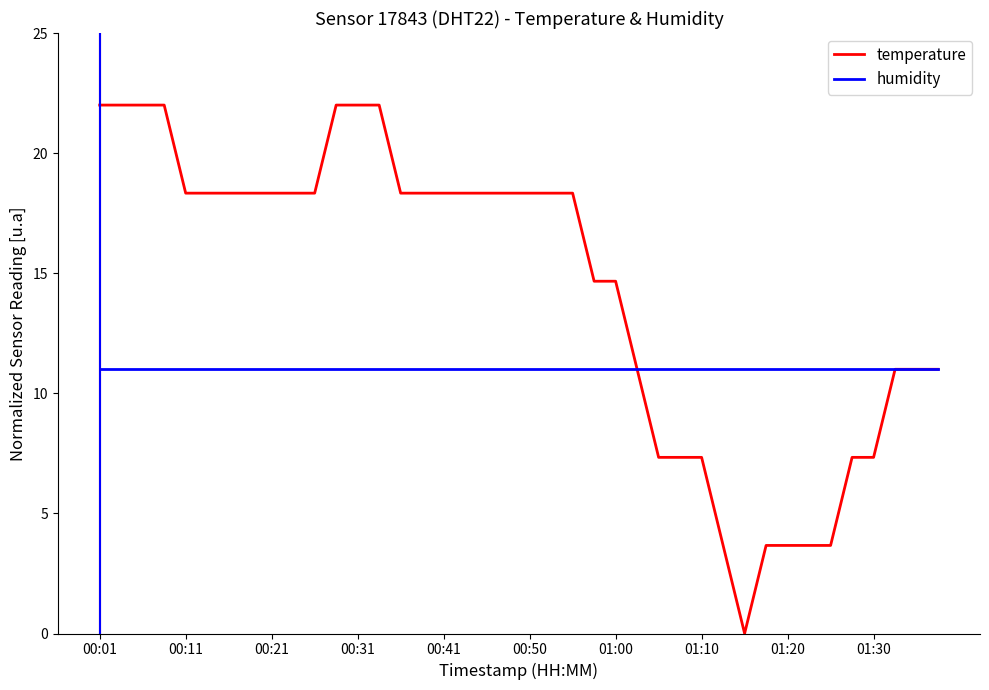

Which series has the largest total across all categories?

temperature